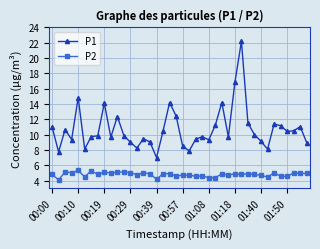

List the series in order of their peak value, highest first.

P1, P2